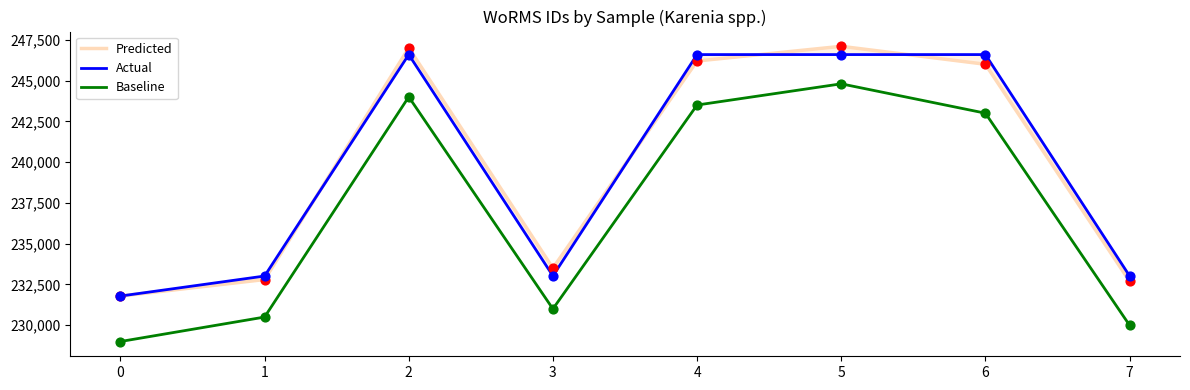

What is the total value across all series at 1?

696315